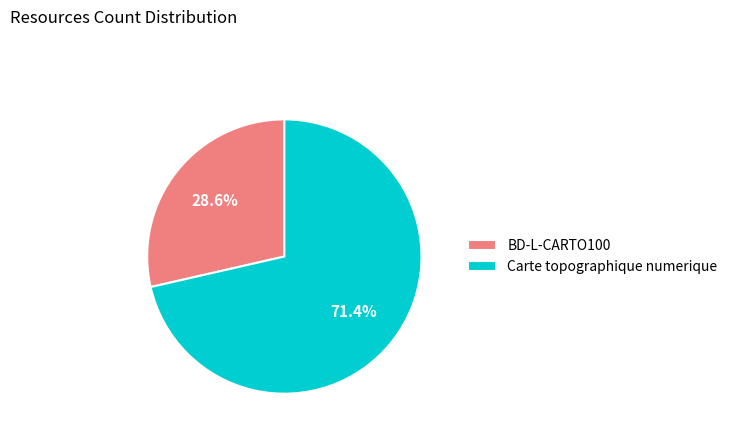

Which category has the smallest portion of the pie?

BD-L-CARTO100